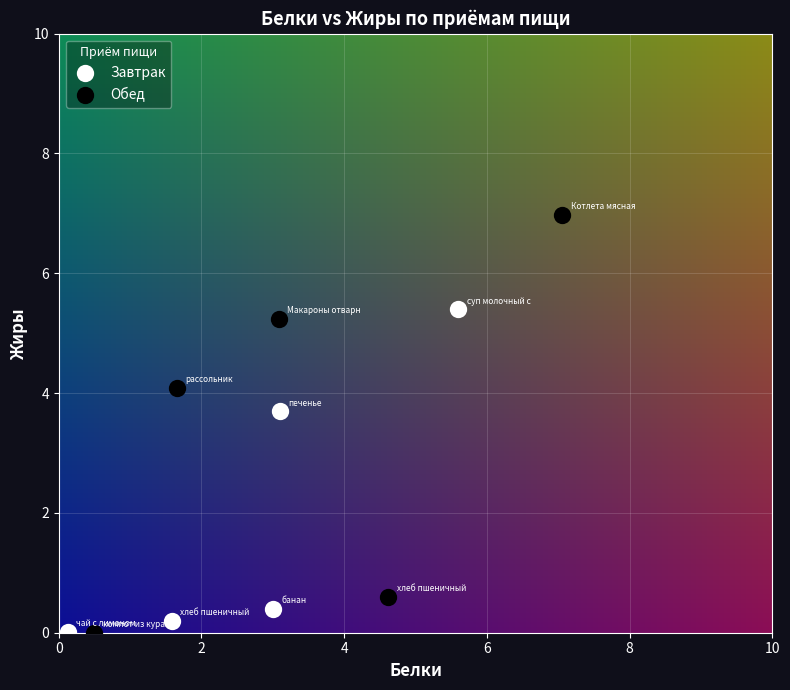

Which series contains the highest Y value?

Обед